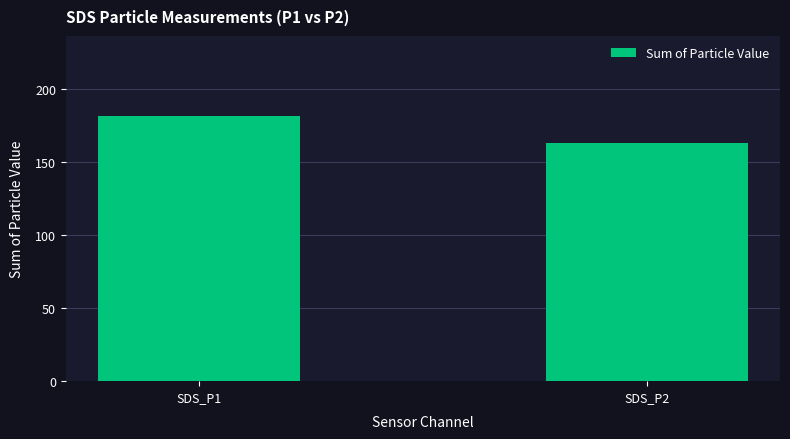

The value at SDS_P1 is 182.0. True or false?

True